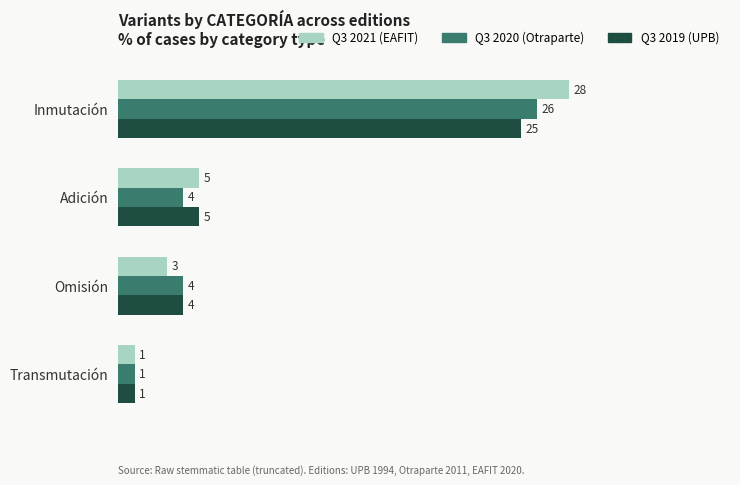

What value does the Q3 2021 (EAFIT) series have at Inmutación?

28